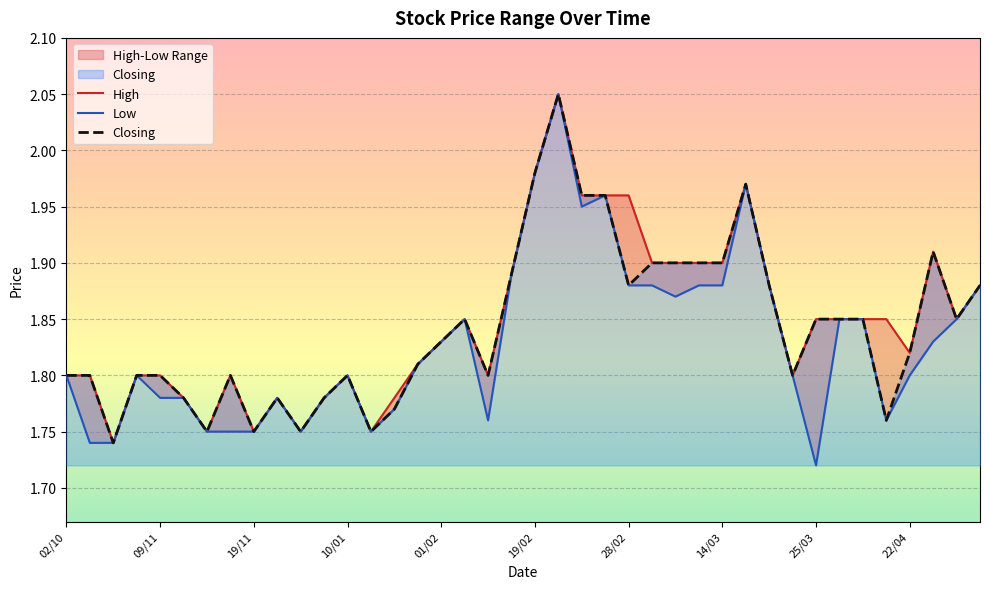

In High, how many points are higher than both neighbors (excluding endpoints)?

7